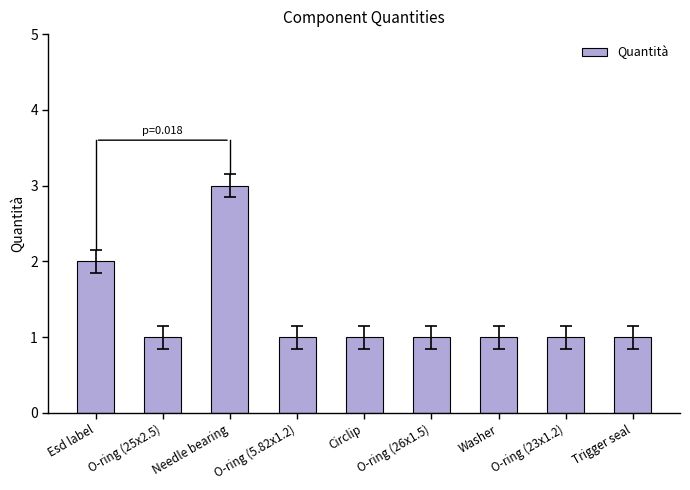

What is the ratio of the value at Esd label to the value at Needle bearing?

0.7